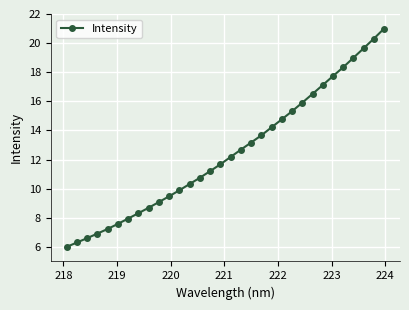

Reading left to right, list all the values displayed in this chart.

6.0	6.3	6.6	6.9	7.2	7.6	7.9	8.3	8.7	9.1	9.5	9.9	10.3	10.8	11.2	11.7	12.2	12.7	13.2	13.7	14.2	14.8	15.3	15.9	16.5	17.1	17.7	18.3	19.0	19.6	20.3	21.0